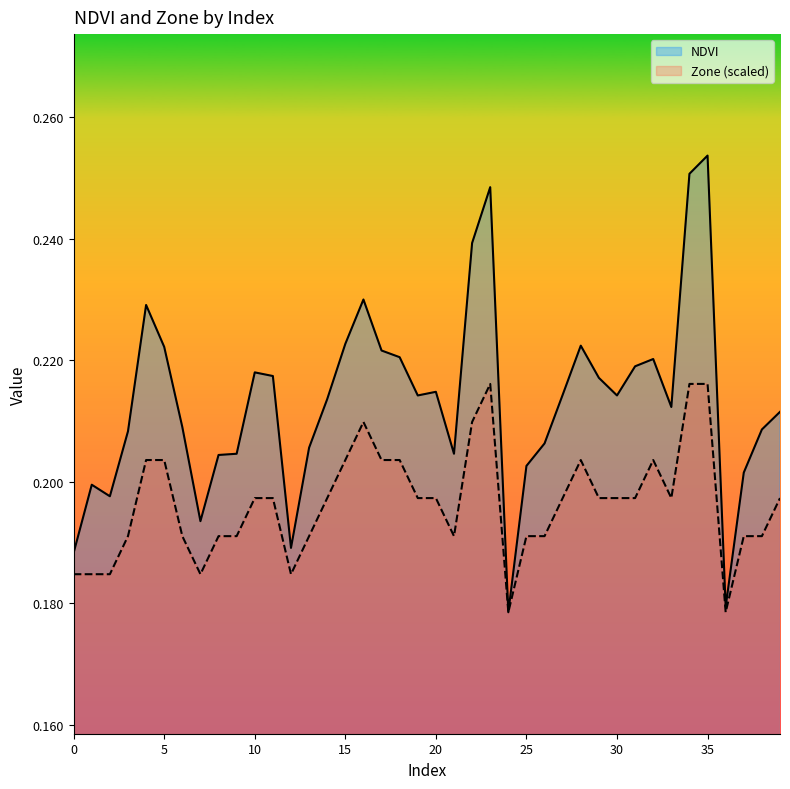

True or false: NDVI has more than 0 points higher than both neighbors.

True